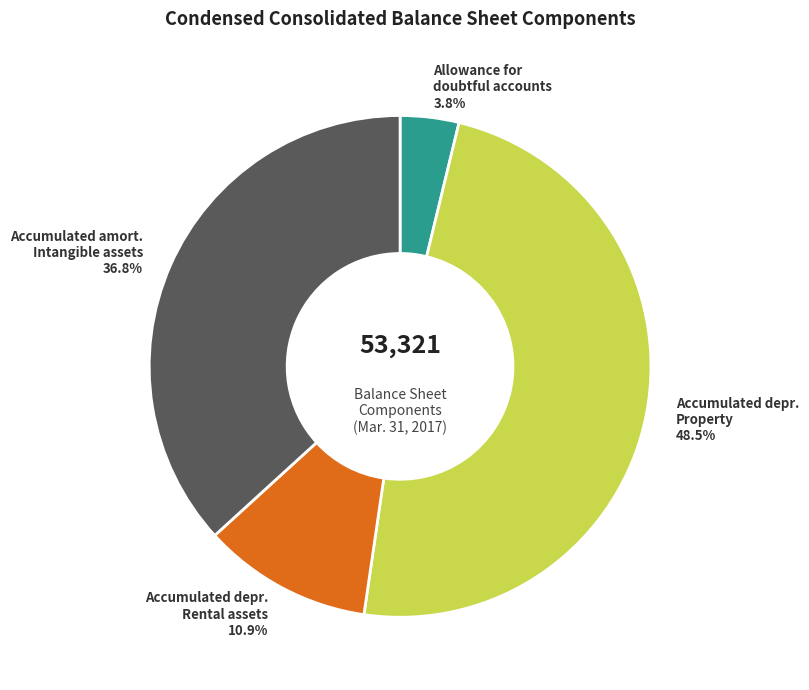

Which slice is the smallest?

Allowance for doubtful accounts